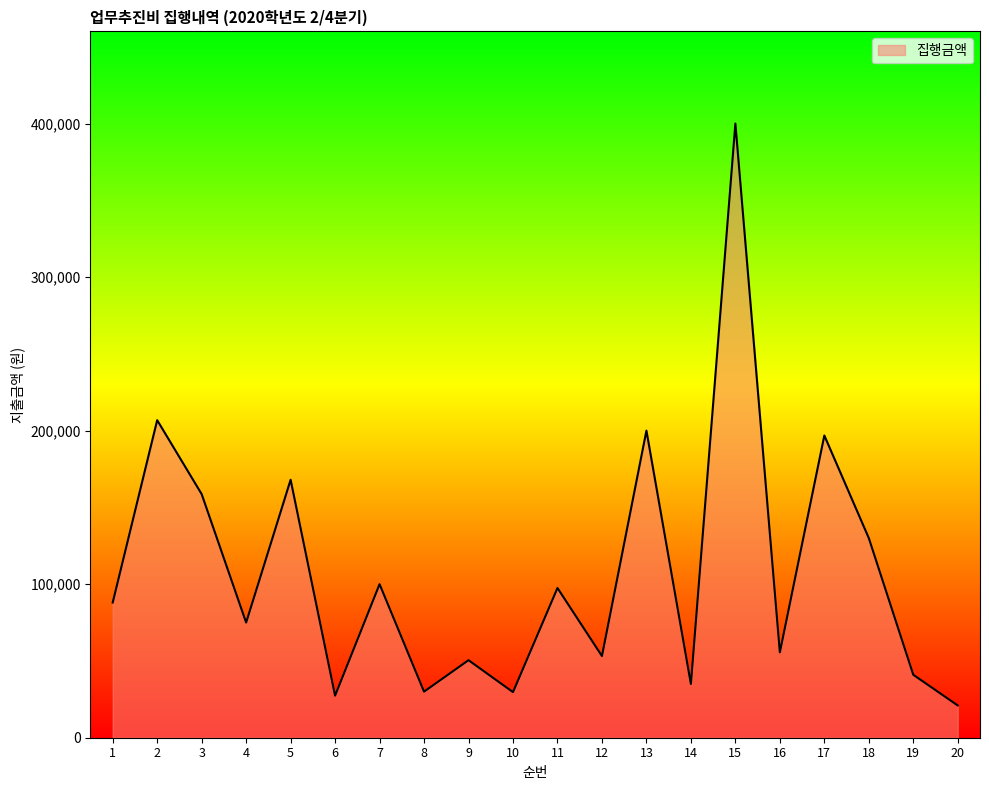

What is the ratio of the value at 7 to the value at 16?

1.8